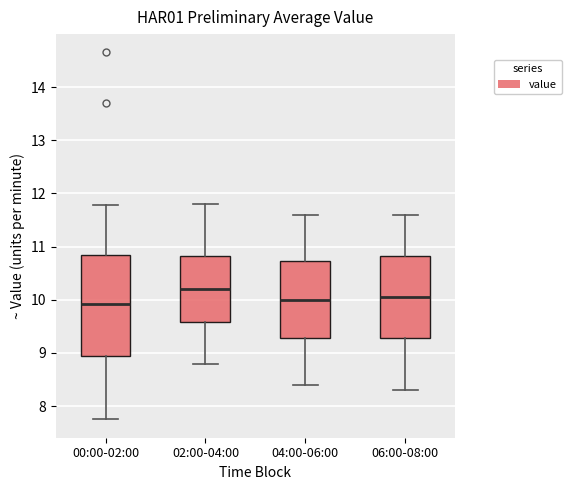

Reading left to right, transcribe this box plot: for each box, give where its median line is, the range the box spans, and where its two whiskers end, as read against the y-axis. The values are not printed on the chart, so give them approximately, as read against the axis.

00:00-02:00: median 9.9, box 8.9 to 10.8, whiskers 7.8 to 11.8
02:00-04:00: median 10.2, box 9.6 to 10.8, whiskers 8.8 to 11.8
04:00-06:00: median 10.0, box 9.3 to 10.7, whiskers 8.4 to 11.6
06:00-08:00: median 10.1, box 9.3 to 10.8, whiskers 8.3 to 11.6